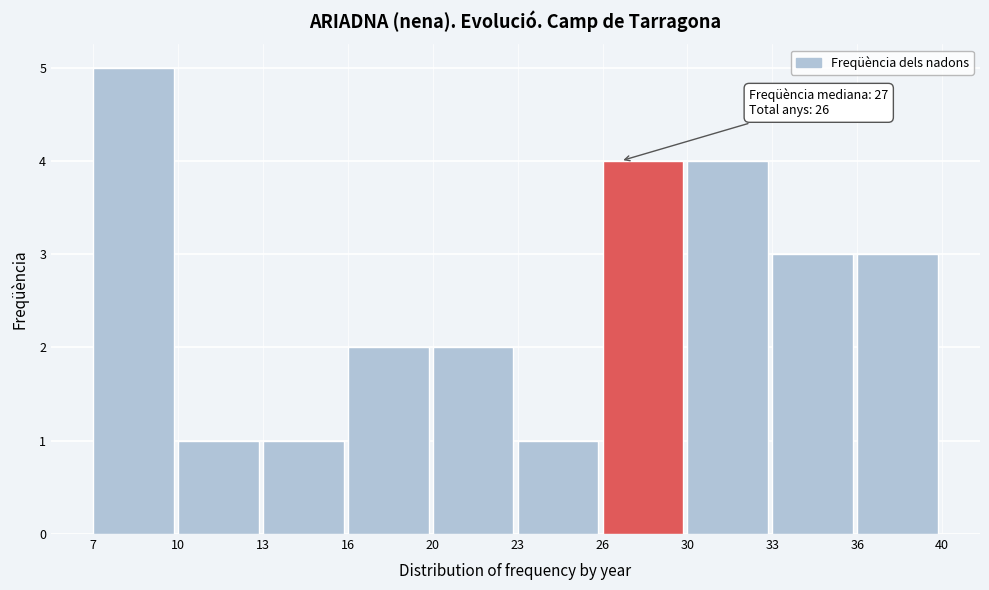

Reading left to right, extract all data points from this chart.

7=5	10=1	13=1	16=2	20=2	23=1	26=4	30=4	33=3	36=3